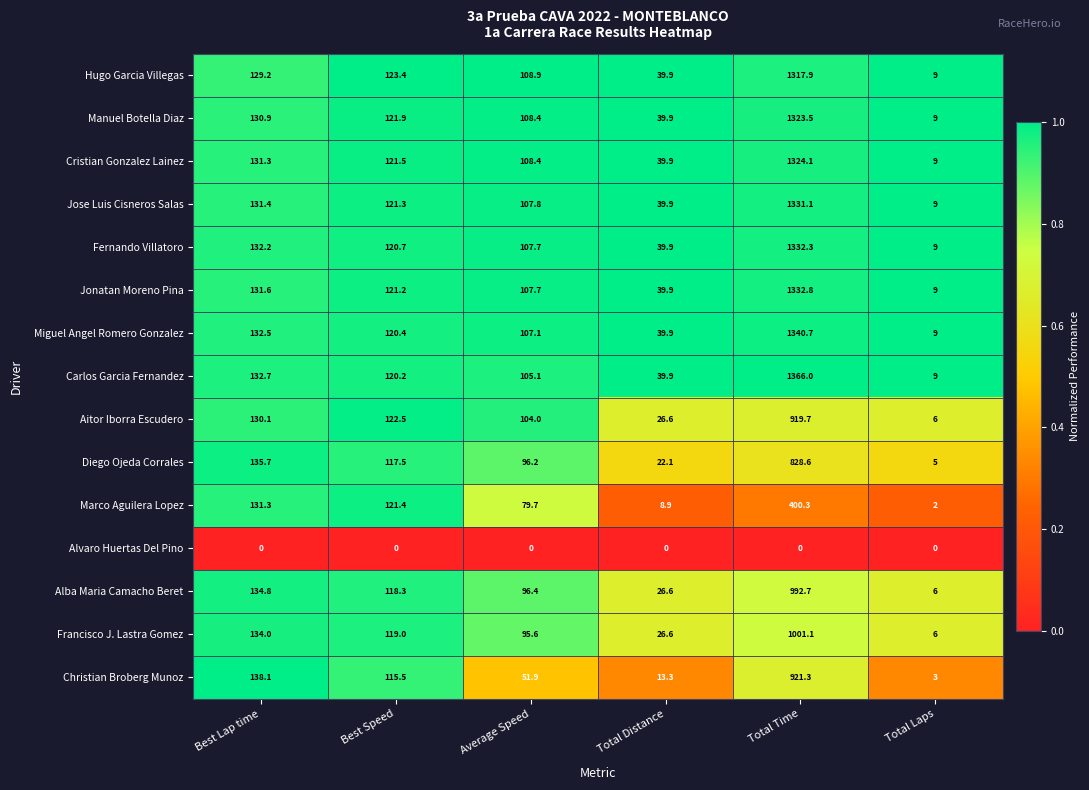

What is the difference between the Cristian Gonzalez Lainez values at Best Speed and Total Time?

1202.6